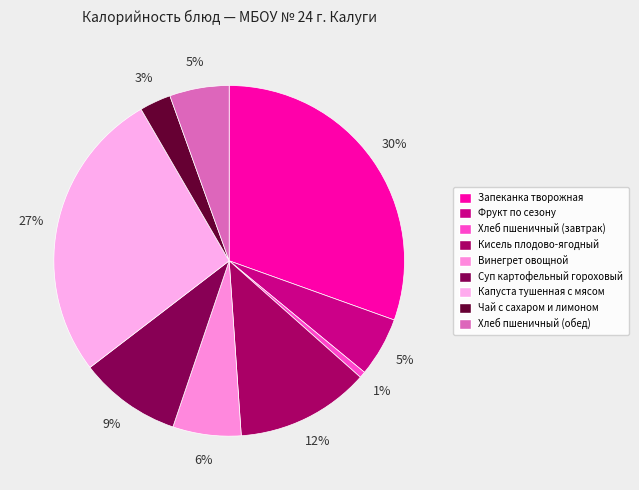

To the nearest percent, what percentage of the pie is Фрукт по сезону?

5%